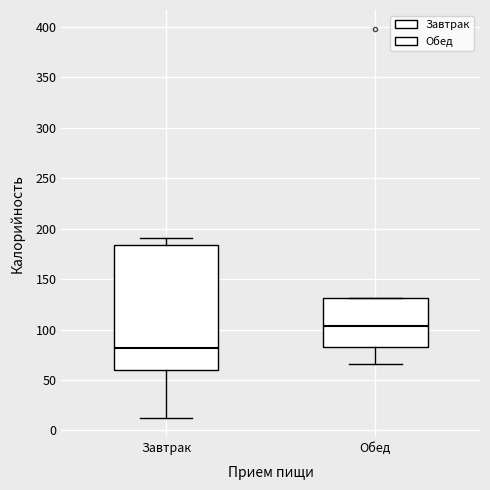

Which box is the tallest, from its lower edge to its upper edge?

Завтрак